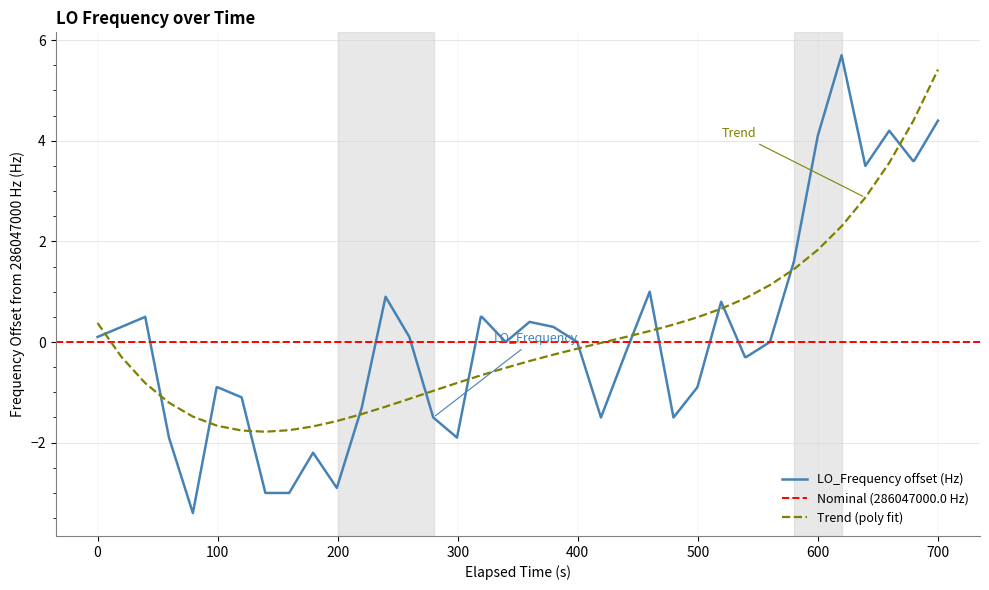

How many values are below 0?

18